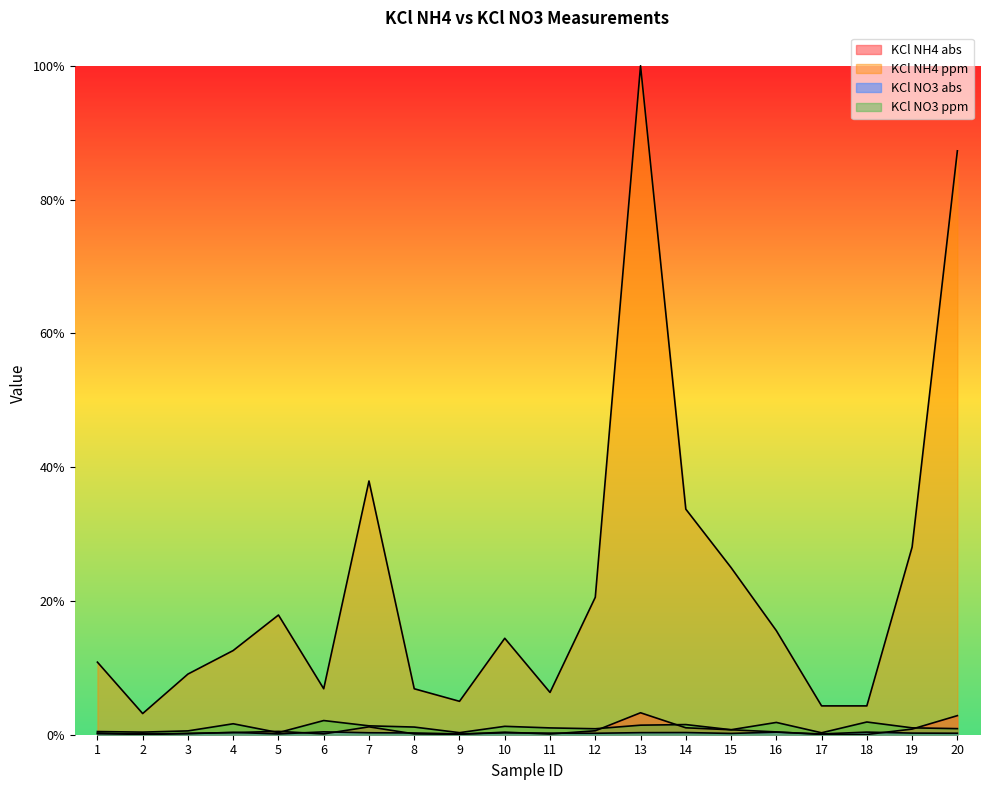

Which has a higher value, 14 or 2?

14